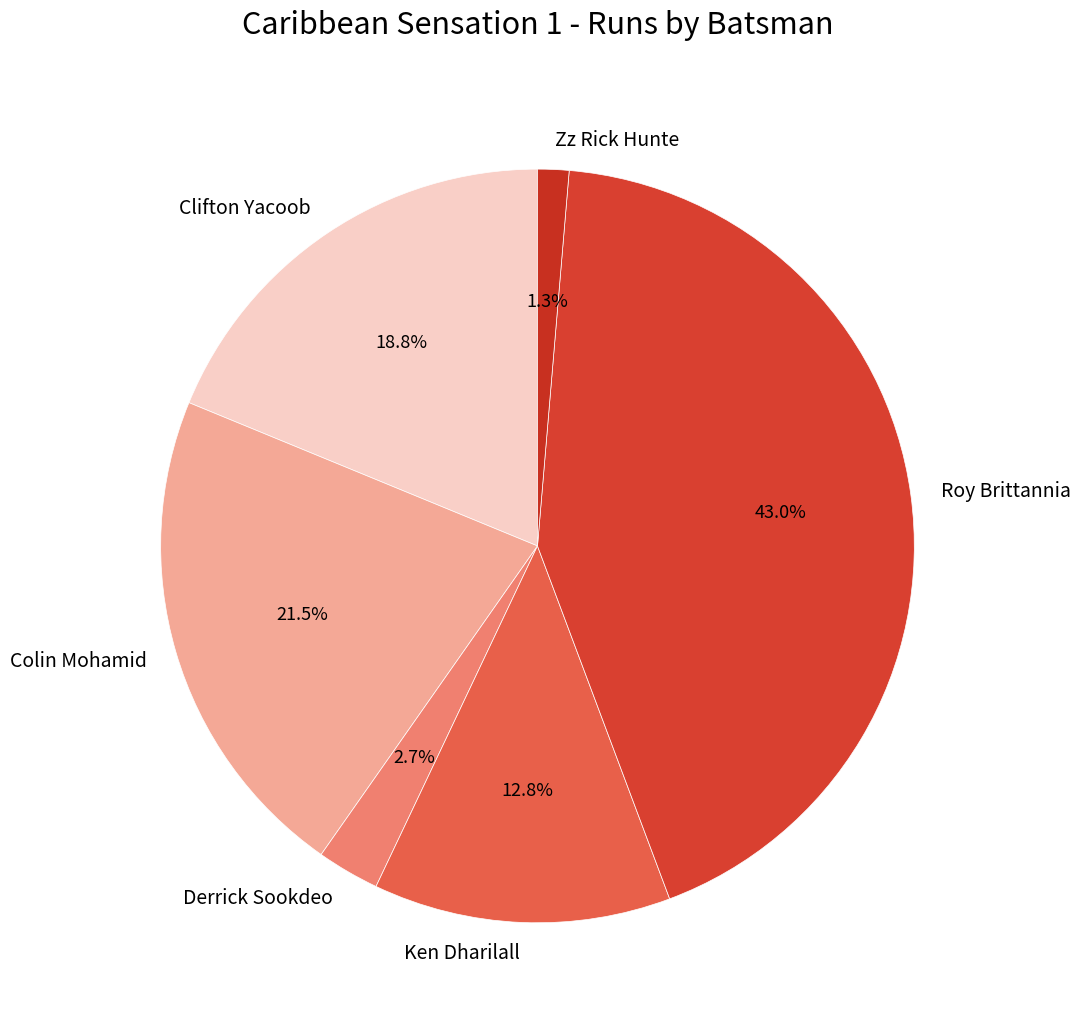

The Clifton Yacoob slice represents 7% of the pie. True or false?

False